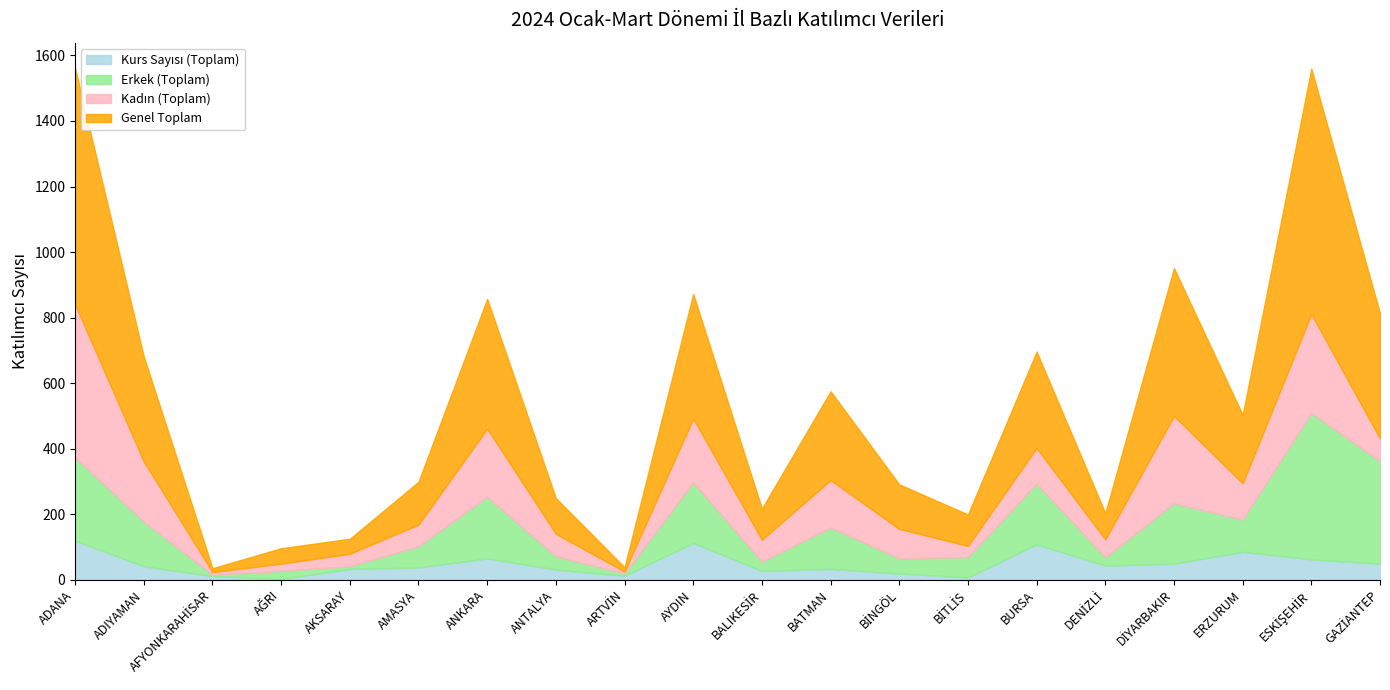

What are all the series names shown in the legend?

Kurs Sayısı (Toplam), Erkek (Toplam), Kadın (Toplam), Genel Toplam